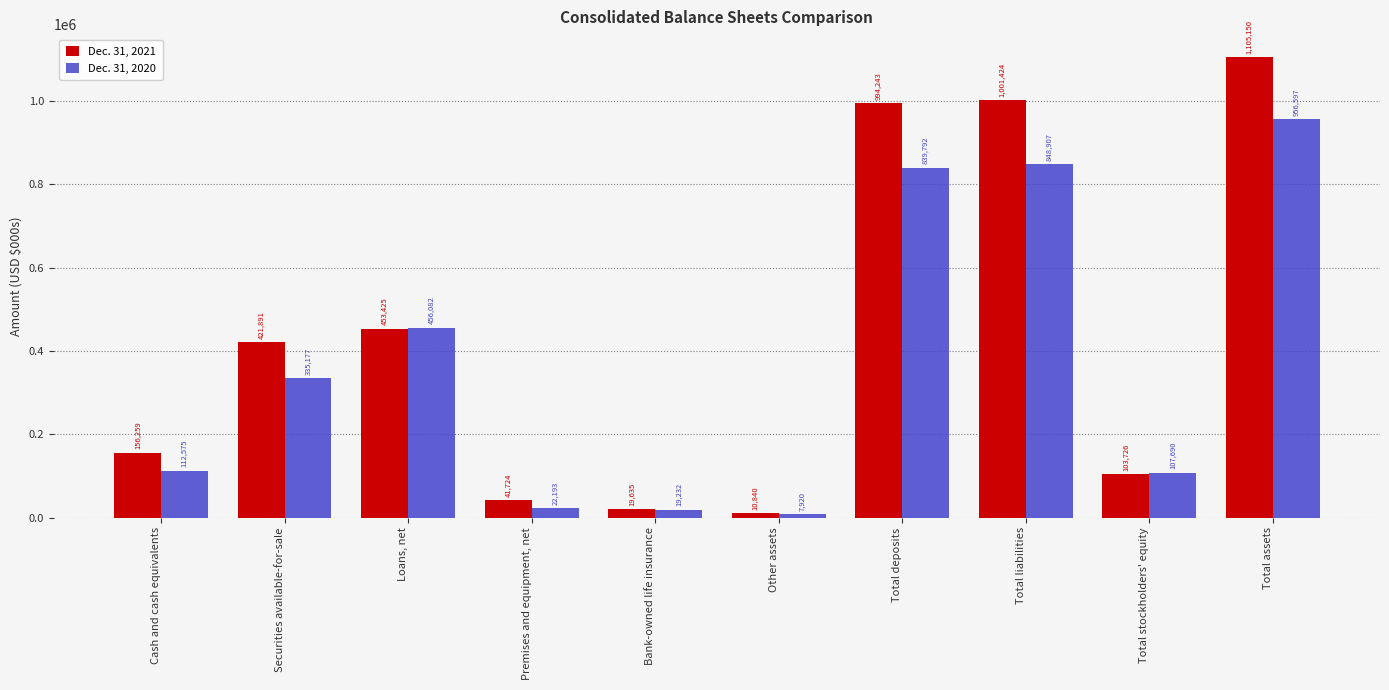

Which series has the largest total across all categories?

Dec. 31, 2021